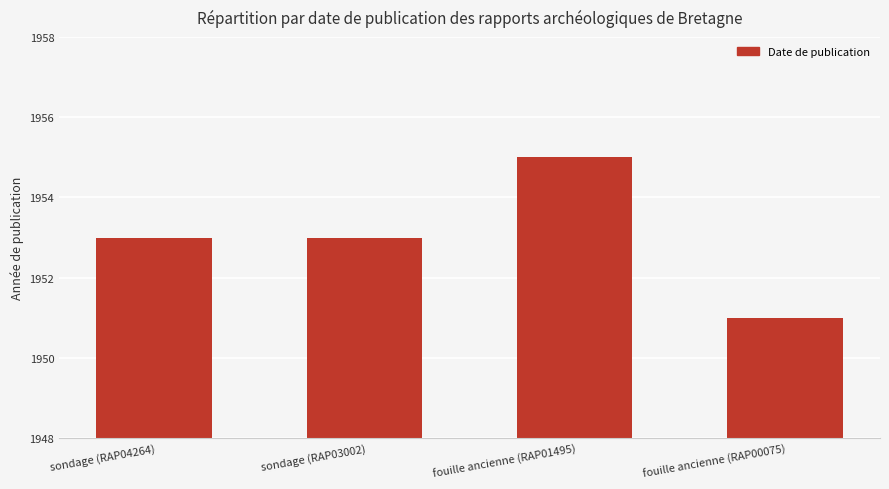

What is the label of the 4th bar from the left?

fouille ancienne (RAP00075)